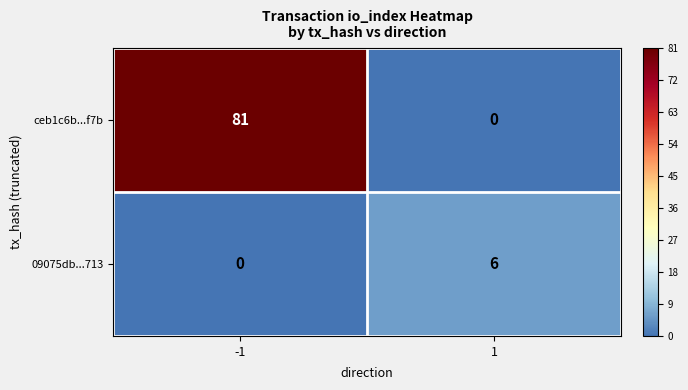

Reading left to right, what are all the values shown in this chart?

ceb1c6b...f7b: 81	0
09075db...713: 0	6